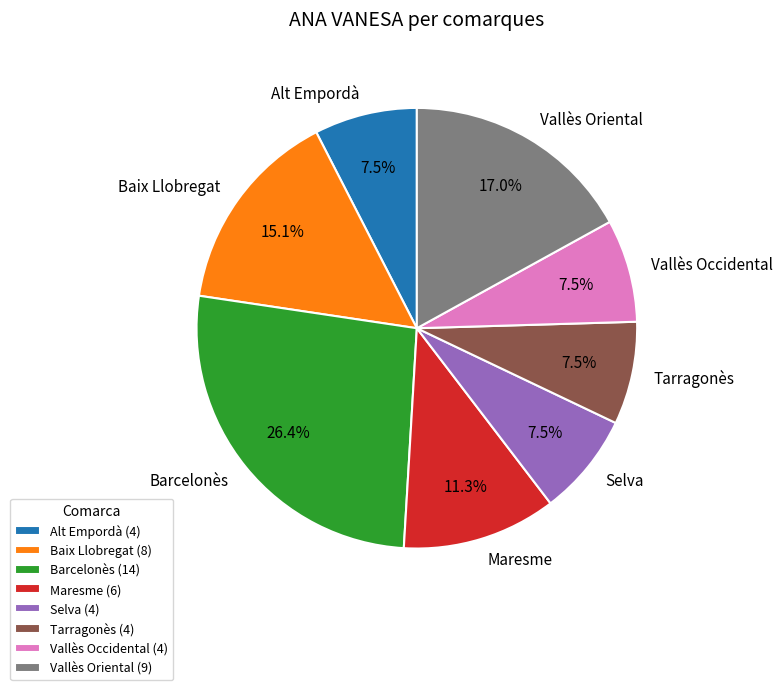

True or false: Selva accounts for 16% of the total.

False